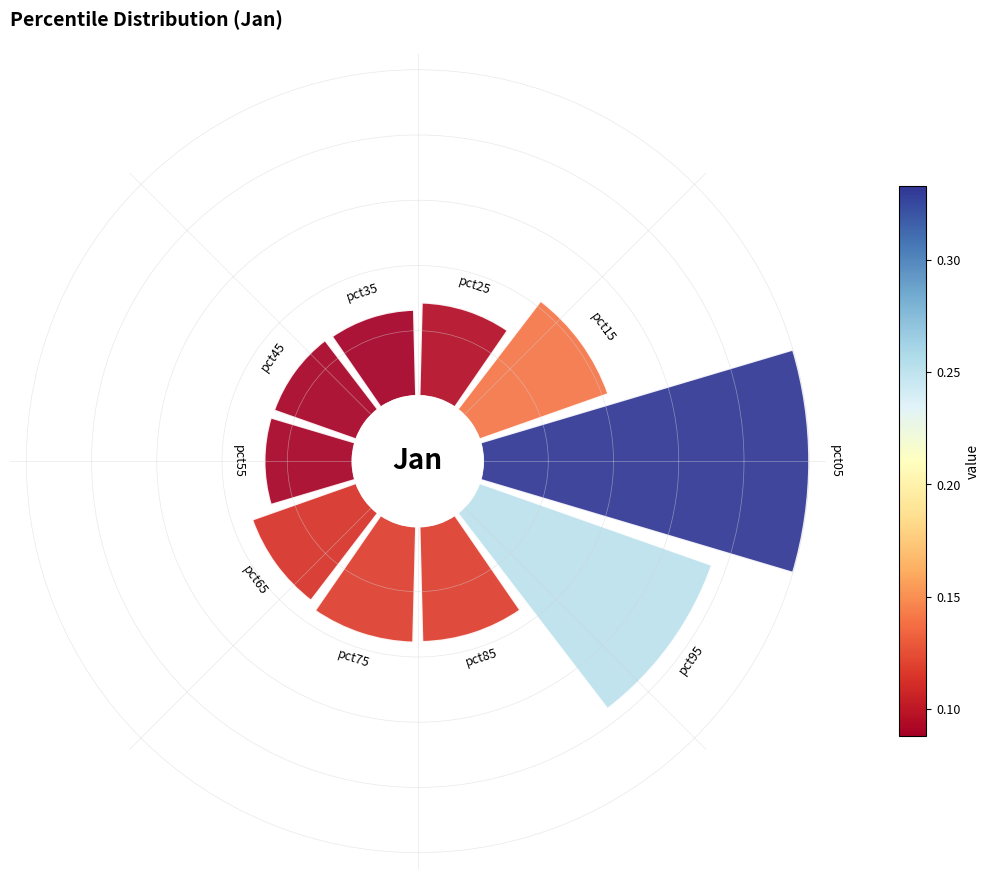

To the nearest percent, what is the average slice percentage?

10%